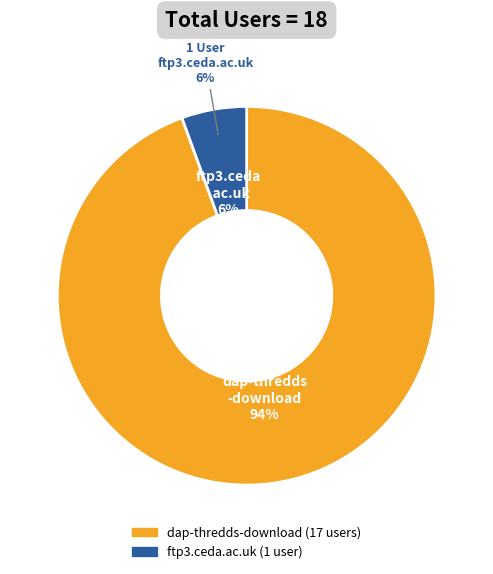

What is the change in value from dap-thredds-download to ftp3.ceda.ac.uk?

-16